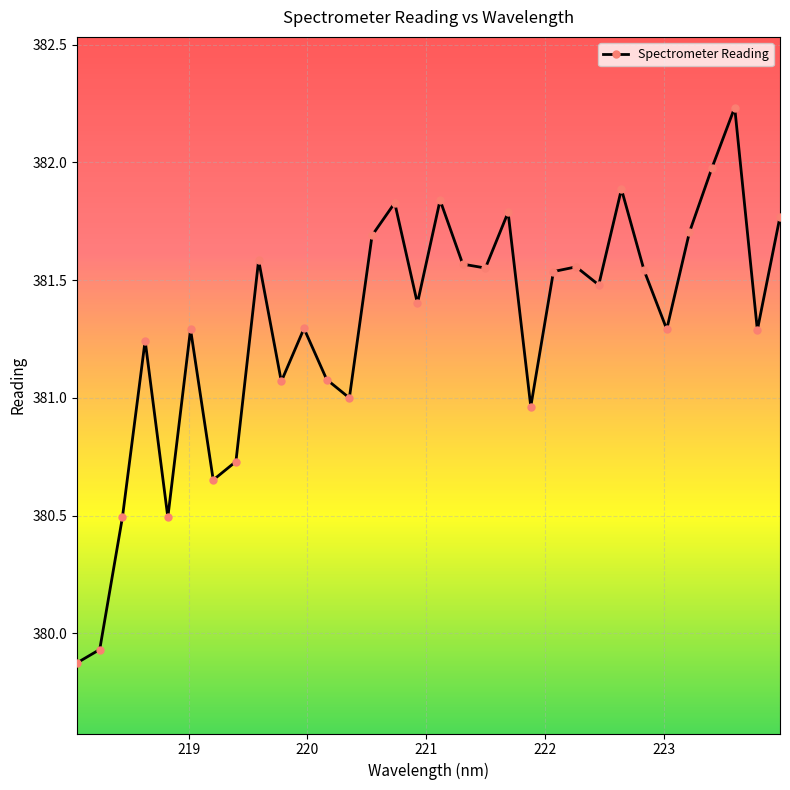

How many interior local peaks (higher than both neighbors) does the data have?

10